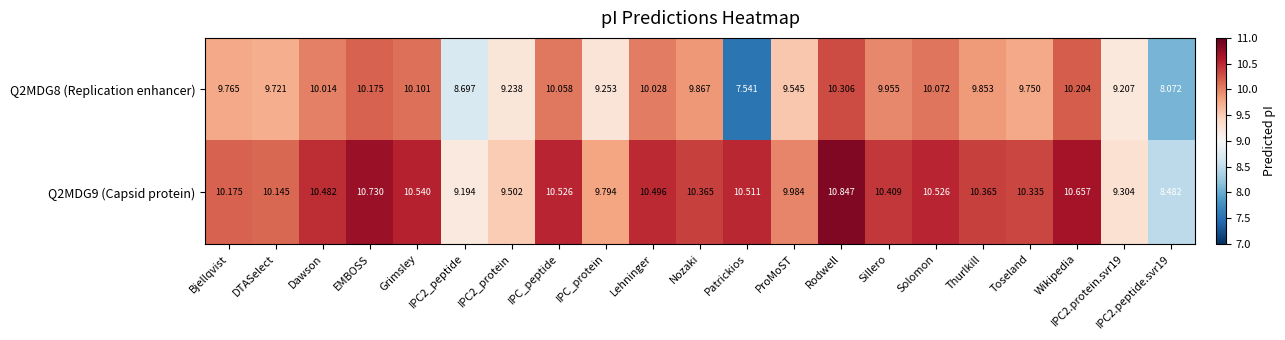

Which category has the highest value across all series?

Rodwell